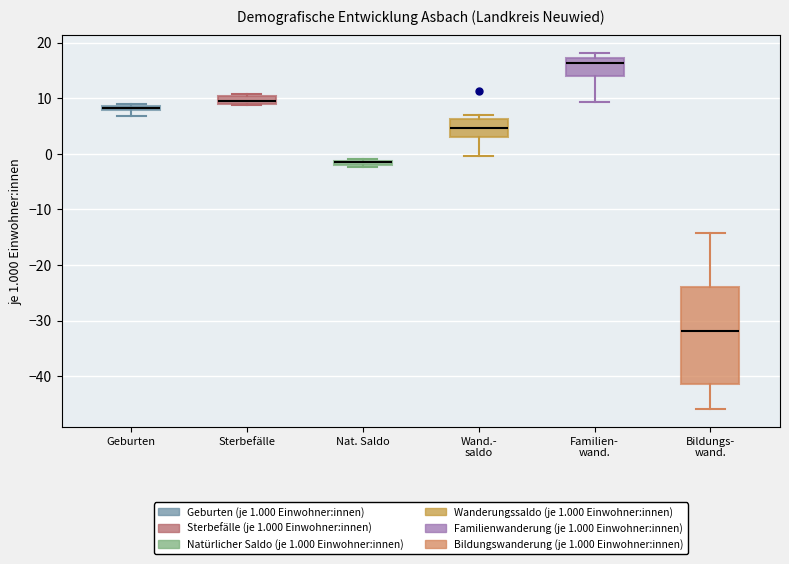

Where is the upper edge of the box for Wand.- saldo on the y-axis? The values are not printed on the chart, so give them approximately, as read against the axis.

6